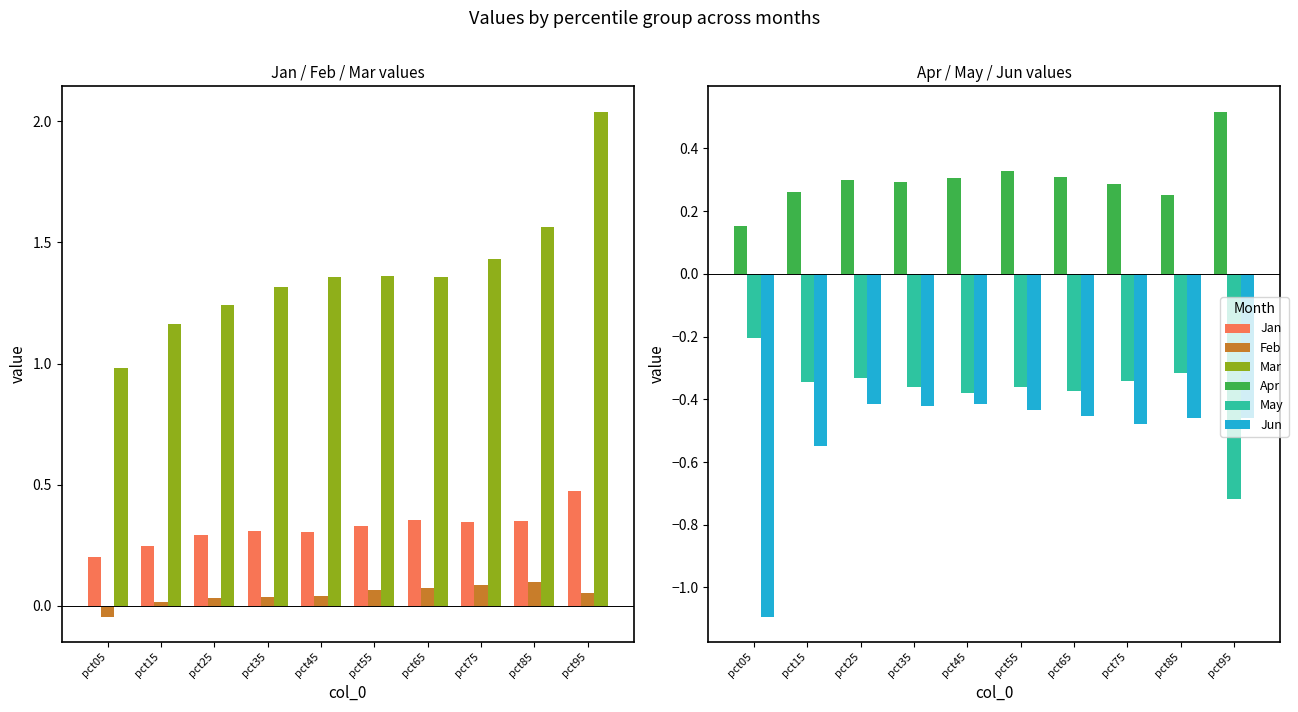

What is the sum of all Mar values?

13.8